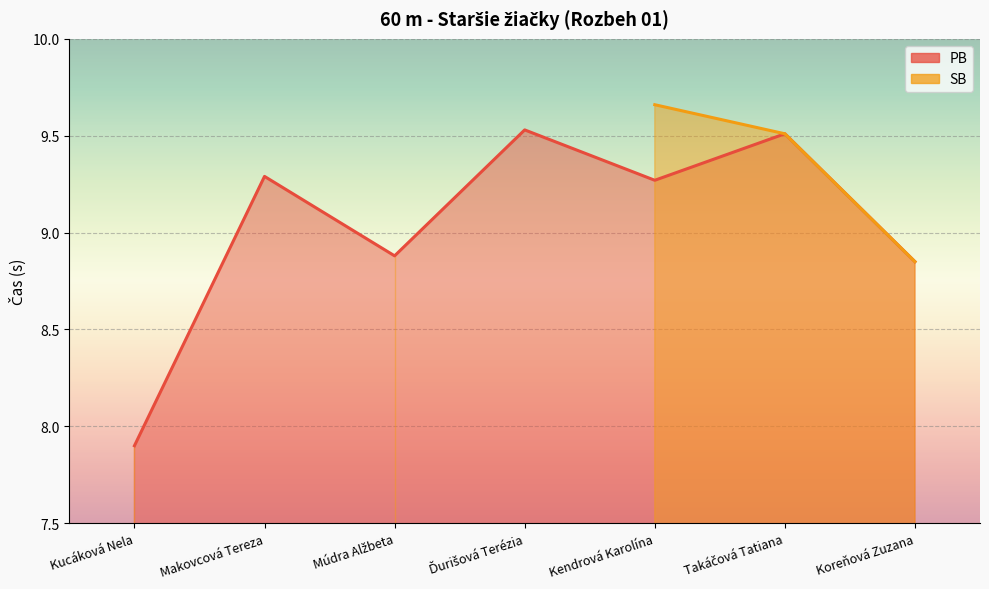

The chart shows a value of 3.3 at Makovcová Tereza. True or false?

False